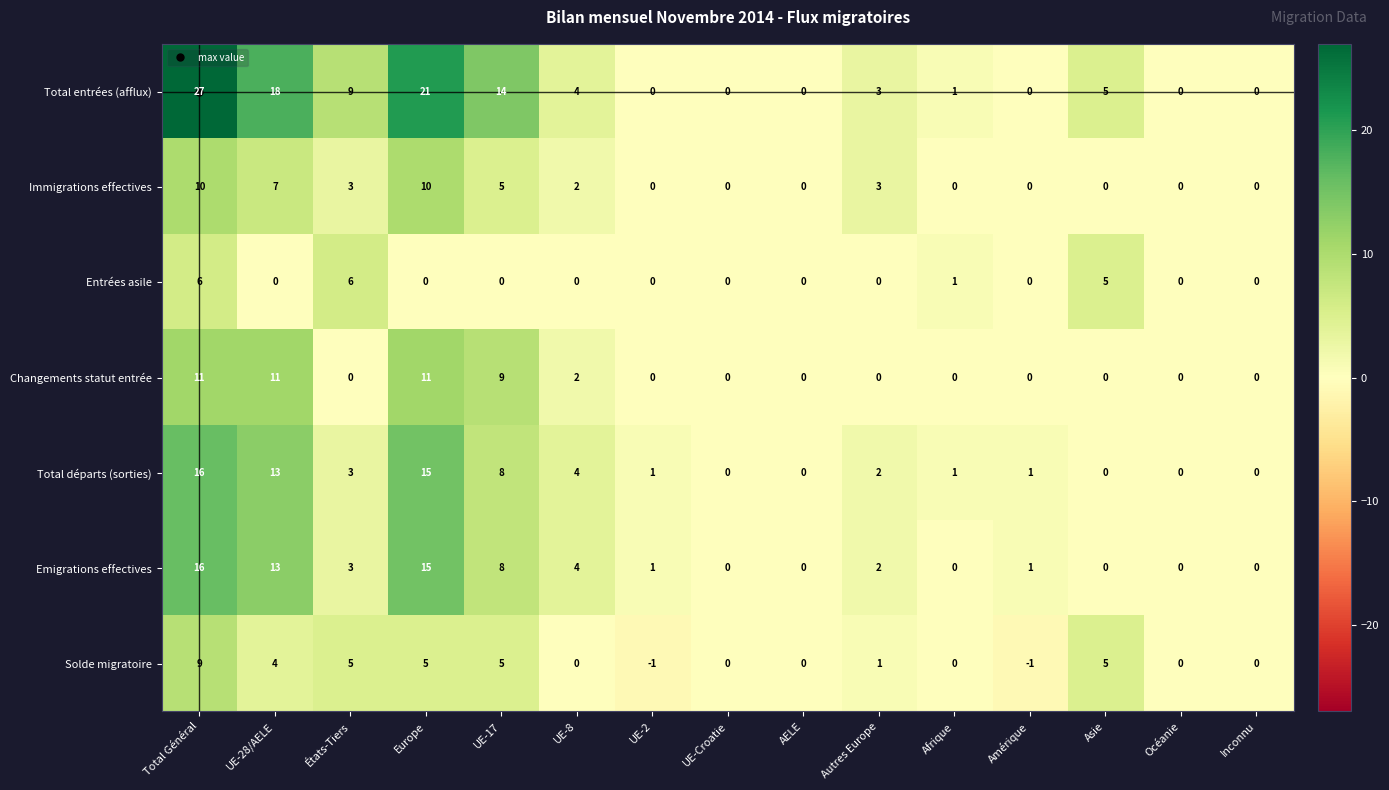

The Entrées asile series shows 0 at UE-2. True or false?

True